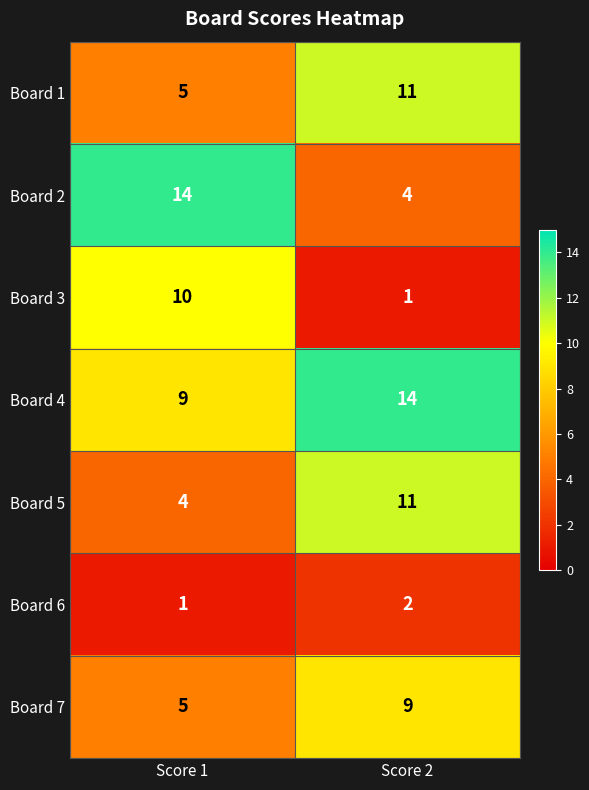

What is the average value of the Board 2 series?

9